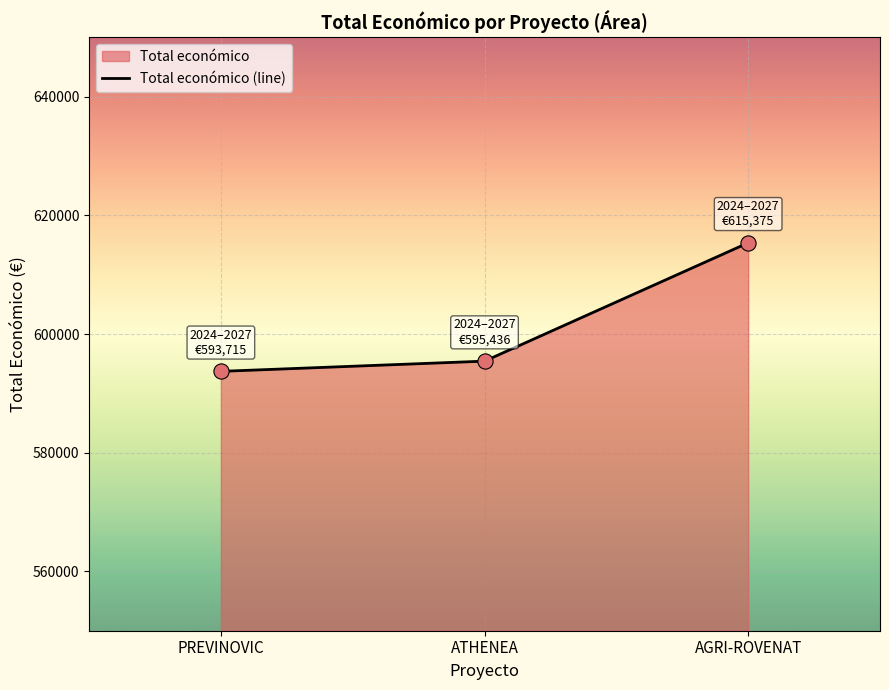

Which has a higher value, AGRI-ROVENAT or ATHENEA?

AGRI-ROVENAT